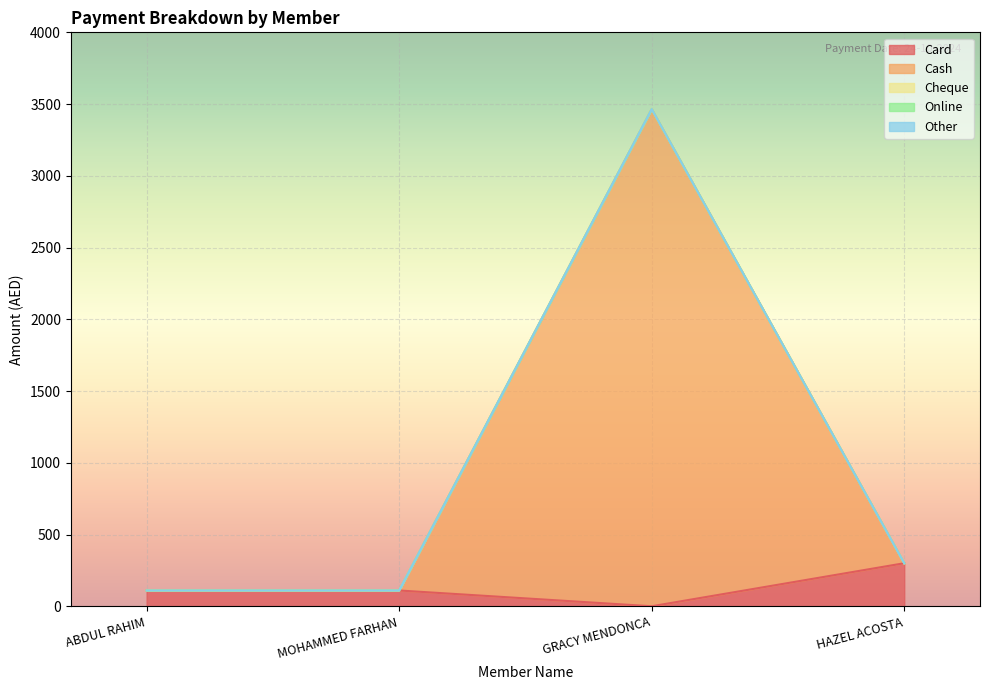

Where is the first local maximum for Cash?

GRACY MENDONCA